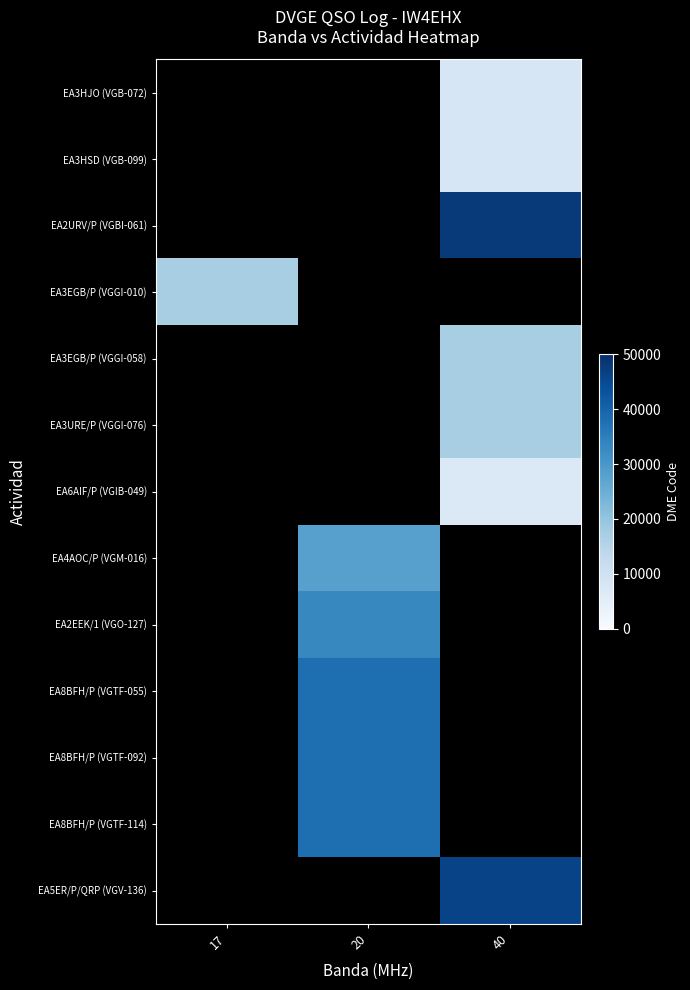

Which series has the largest range (max minus min)?

EA2URV/P (VGBI-061)